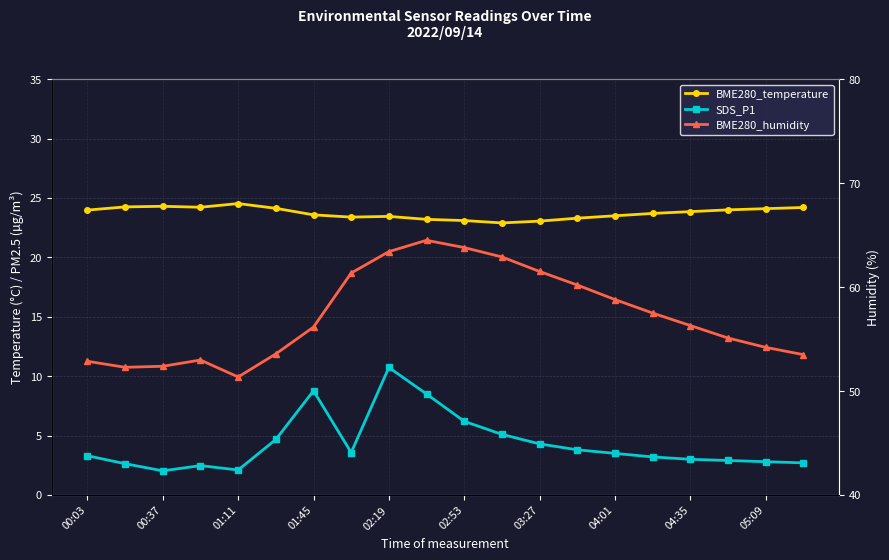

At 02:53, list the series in order from smallest to largest.

SDS_P1, BME280_temperature, BME280_humidity